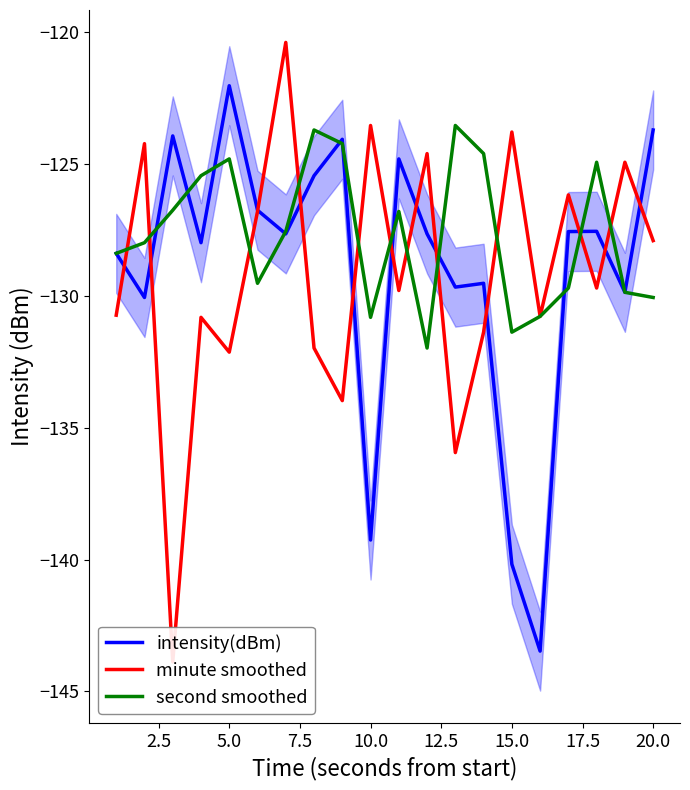

The second smoothed series shows -213.7 at 15.0. True or false?

False